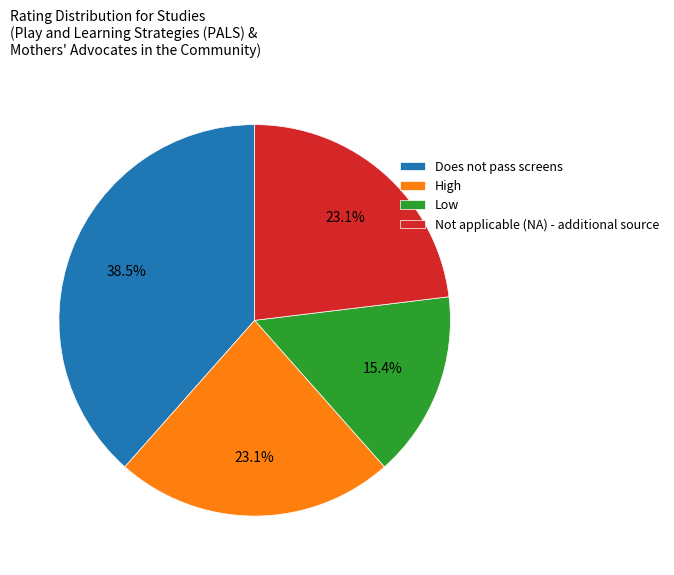

Is it true that High is 2% of the pie?

False